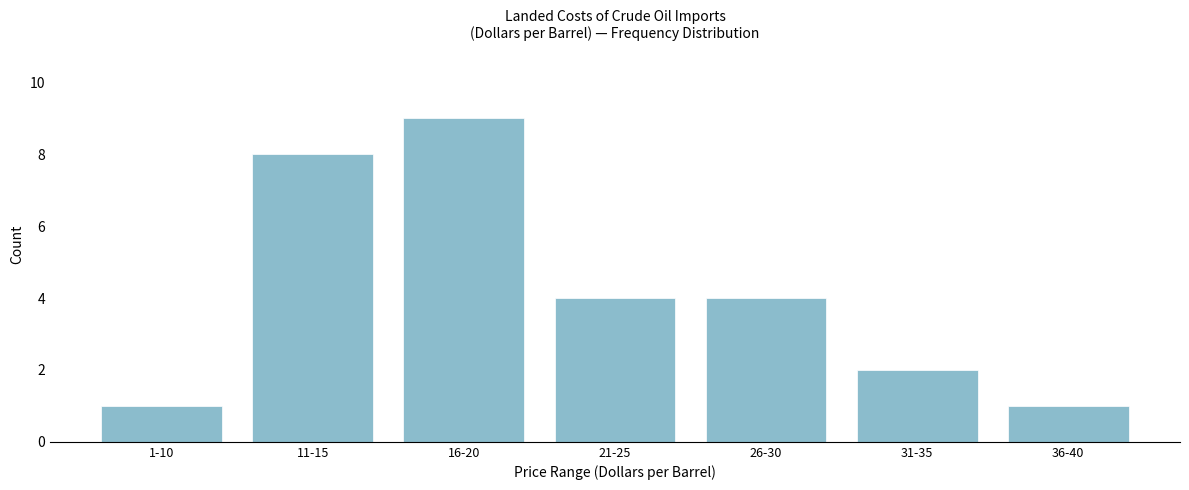

Reading left to right, extract all data points from this chart.

1-10=1	11-15=8	16-20=9	21-25=4	26-30=4	31-35=2	36-40=1